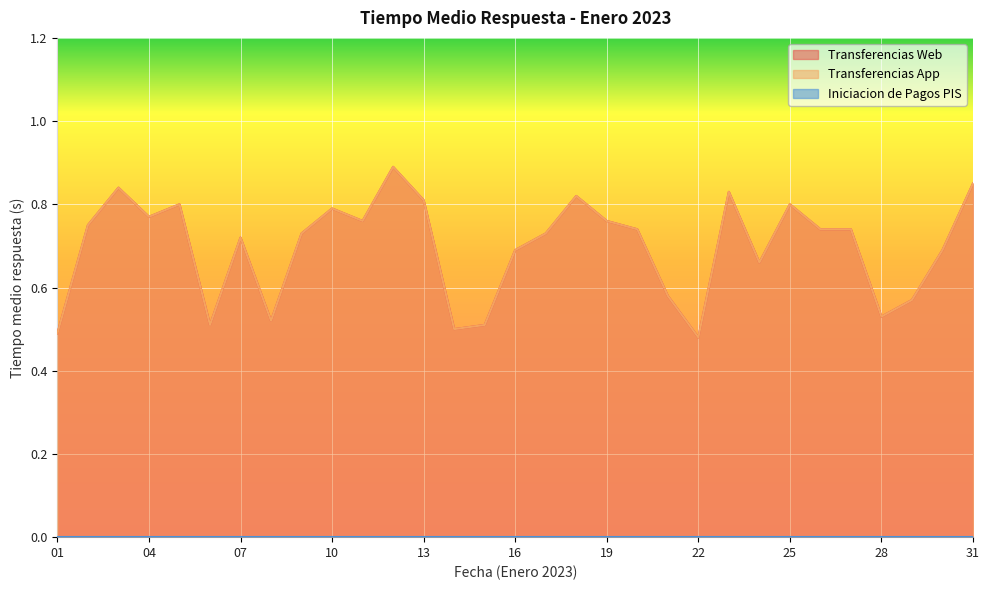

True or false: Transferencias App and Transferencias Web intersect in this chart.

False